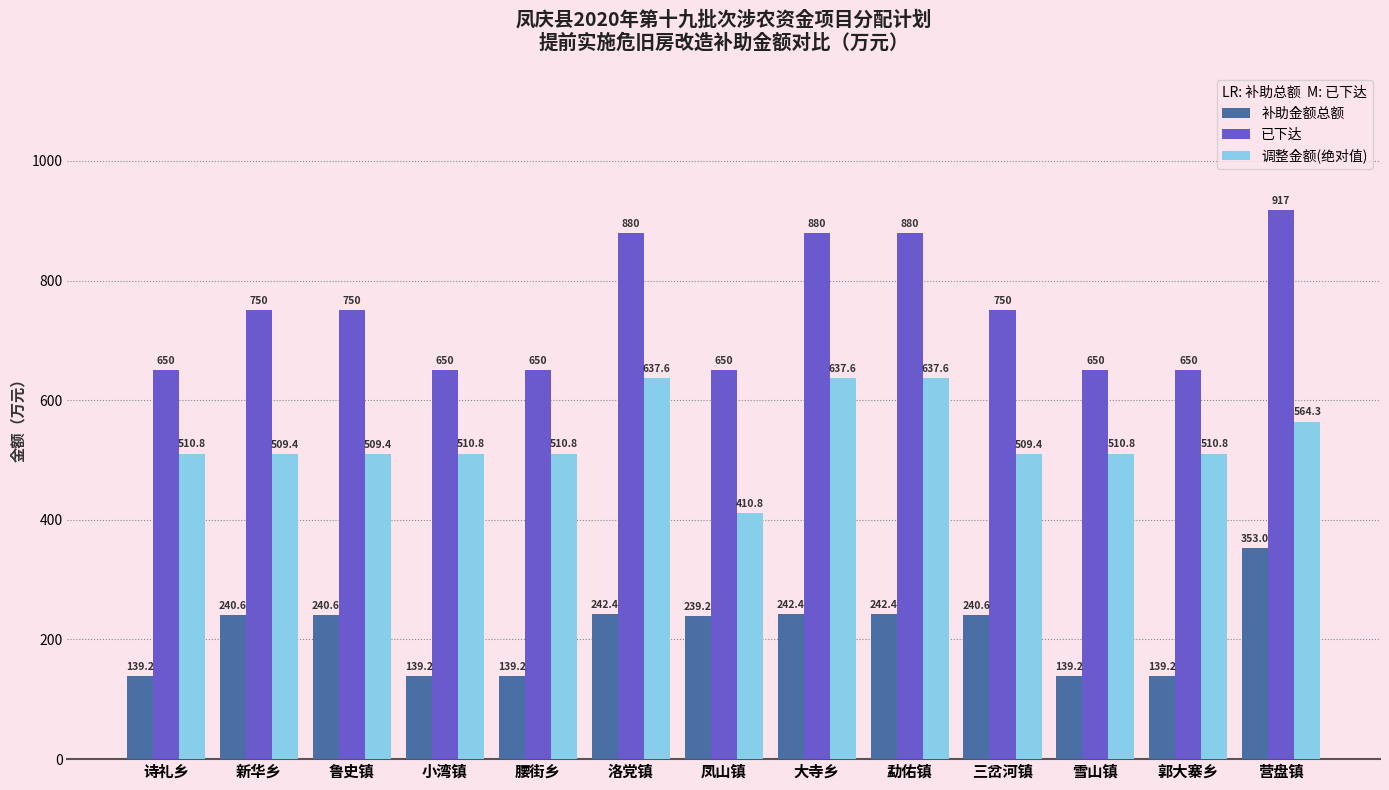

Rank the series at 三岔河镇 from lowest to highest value.

补助金额总额, 调整金额(绝对值), 已下达